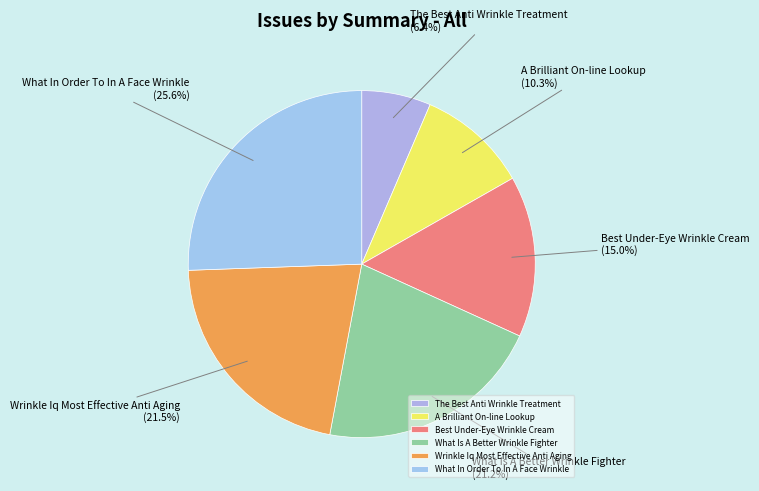

How many segments does this pie chart have?

6